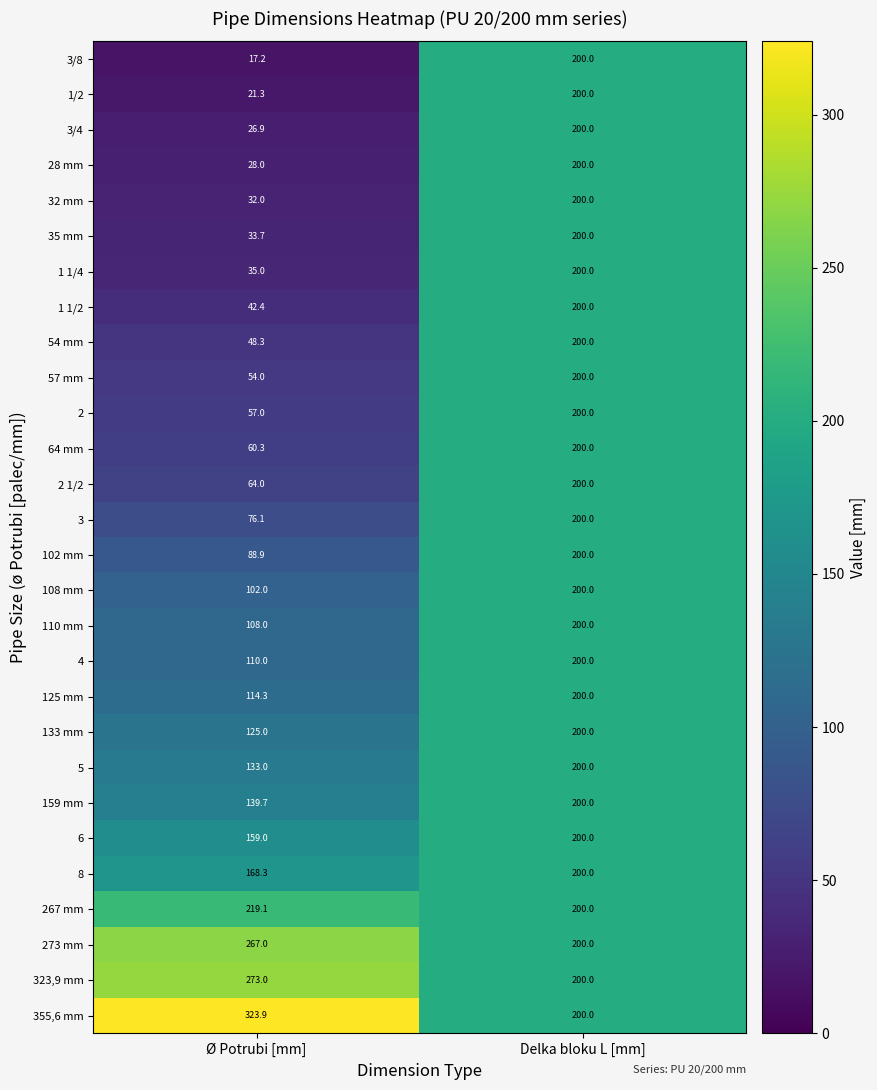

Which category has the lowest value across all series?

Ø Potrubi [mm]